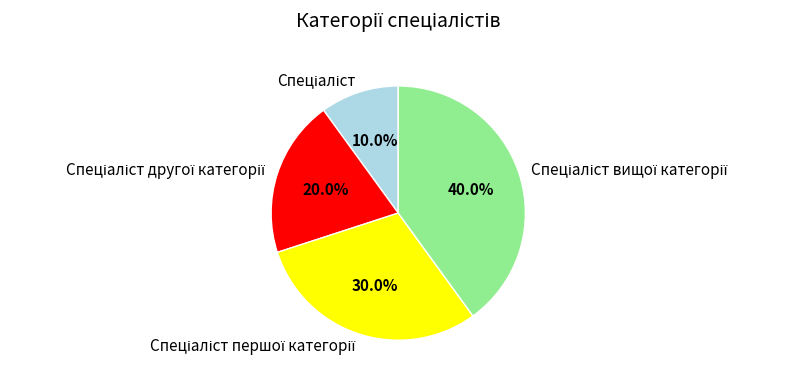

Does any single category account for the majority?

No